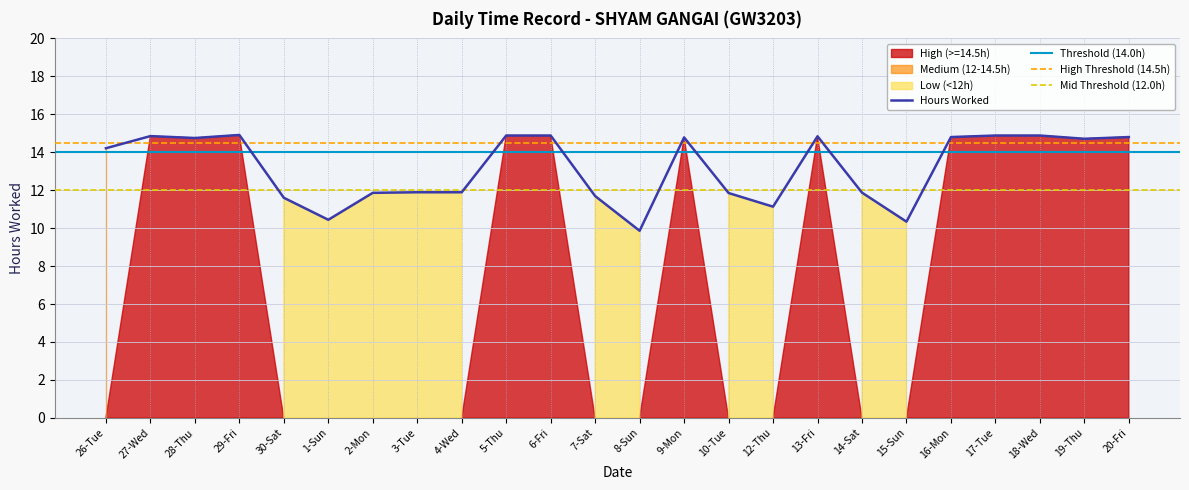

How many data points does each series have?

24